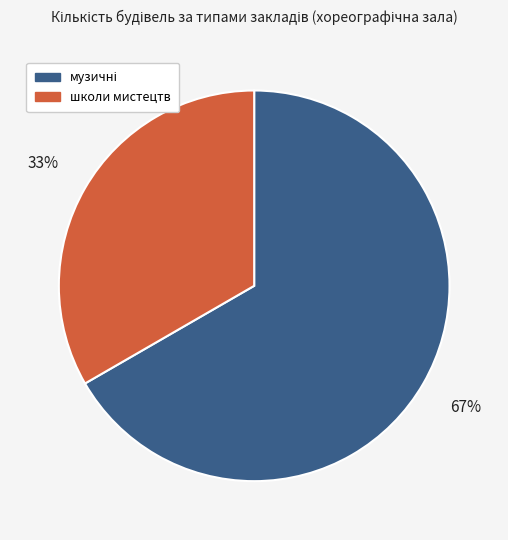

To the nearest percent, what is the average slice percentage?

50%